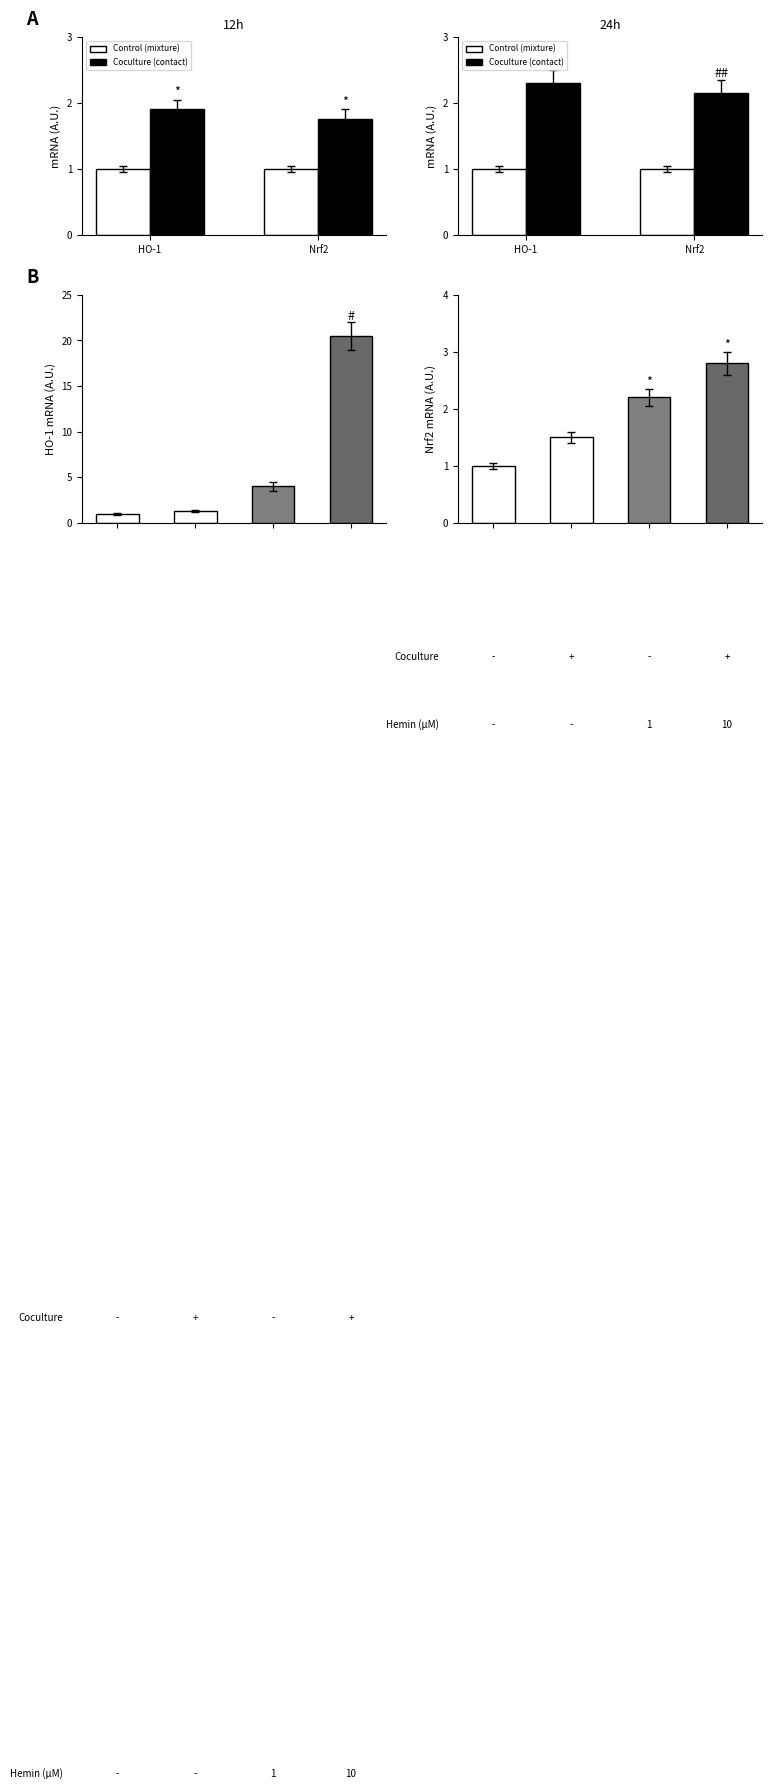

What are all the series names shown in the legend?

Control (mixture), Coculture (contact)